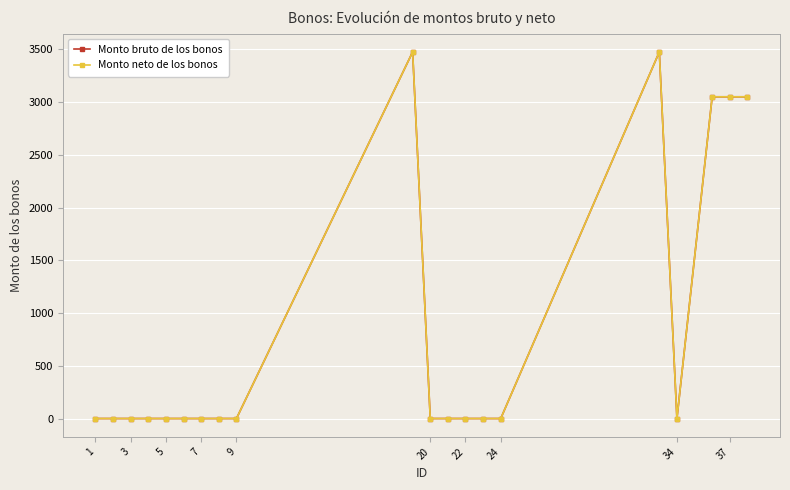

True or false: Monto bruto de los bonos has more than 1 interior local peaks.

True